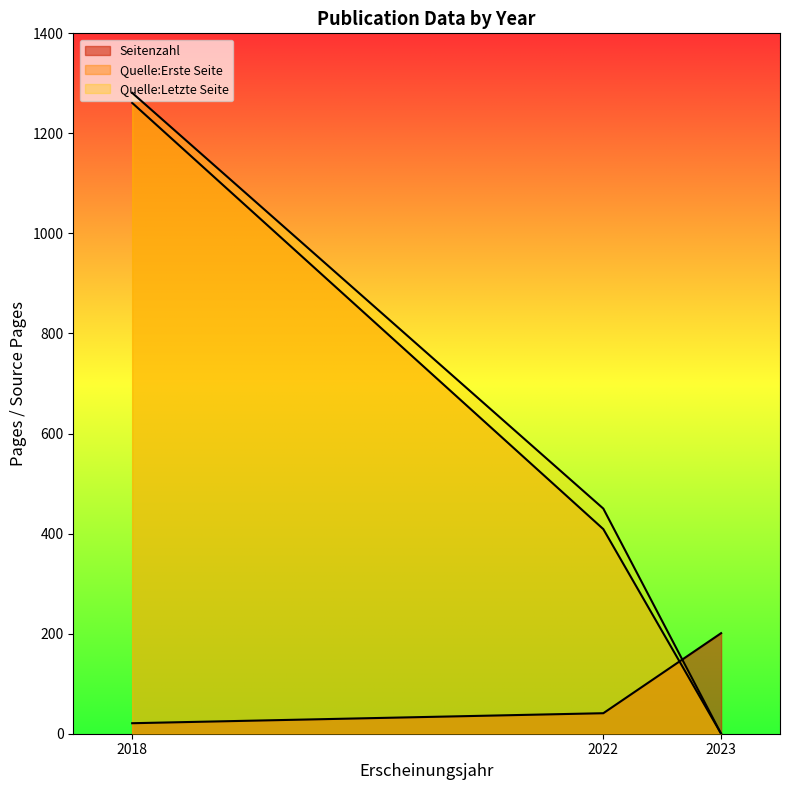

Does the chart display data point markers on the line(s)?

No